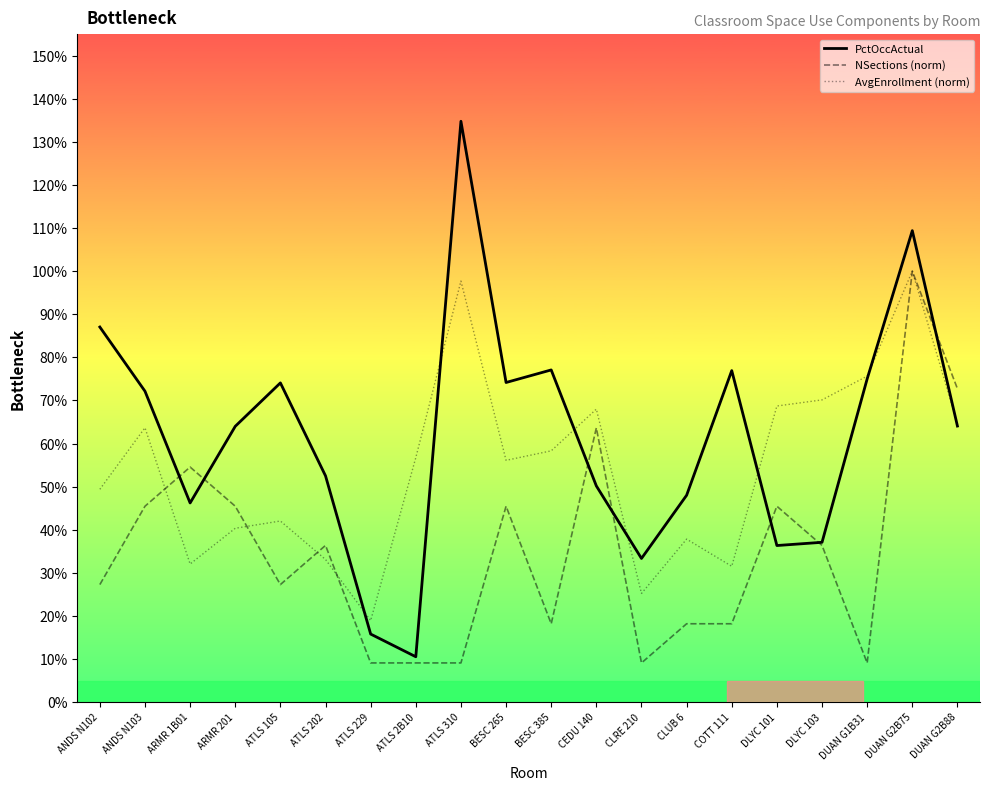

What are all the series names shown in the legend?

PctOccActual, NSections (norm), AvgEnrollment (norm)